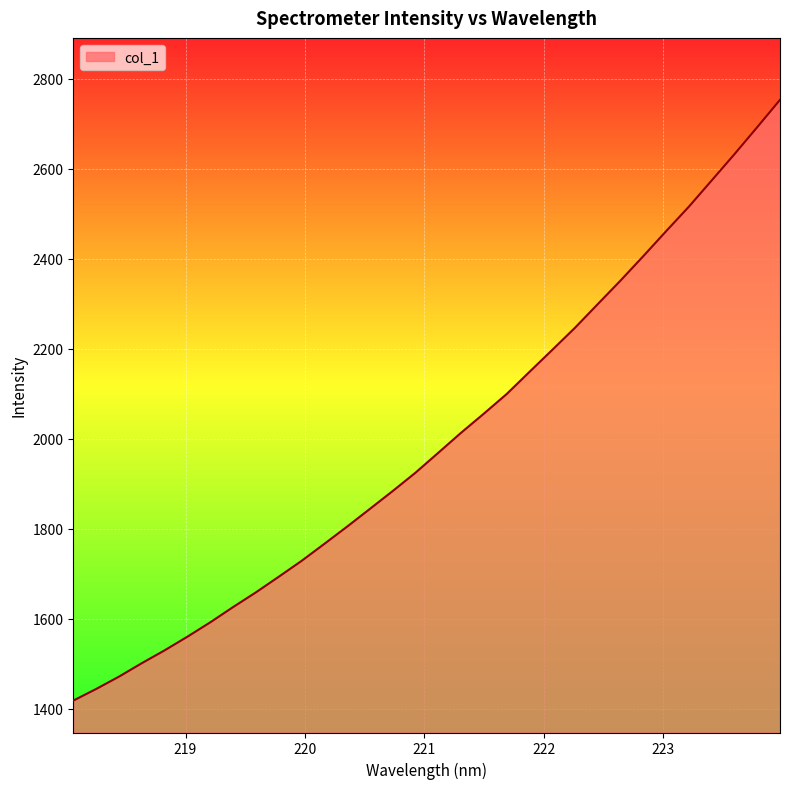

What is the difference between the maximum and minimum values?

1335.1